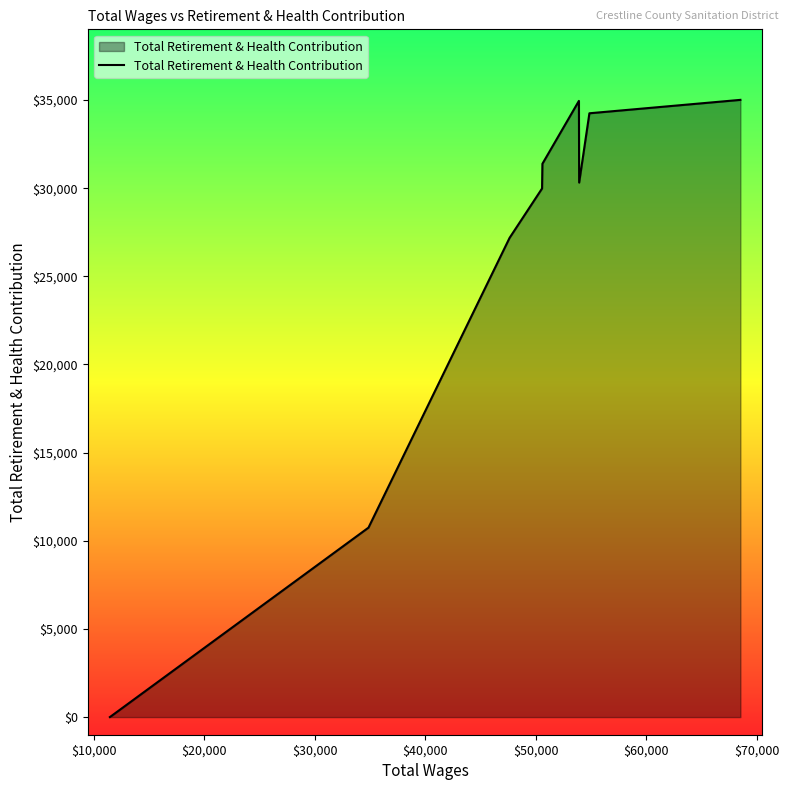

What is the difference between the maximum and minimum values?

35007